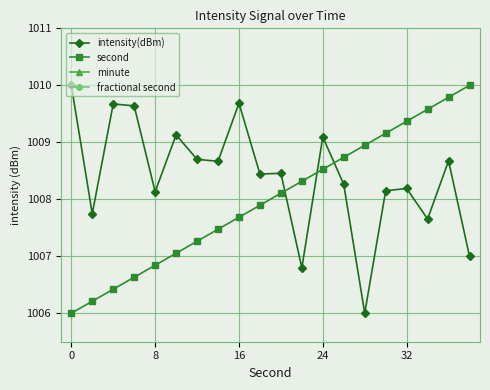

Which series has the largest range (max minus min)?

intensity(dBm)